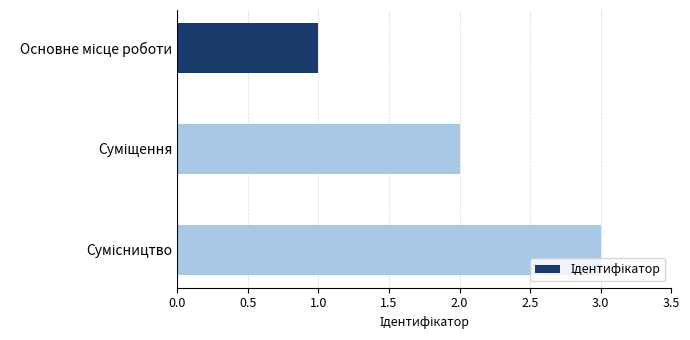

What is the minimum value shown in the chart?

1